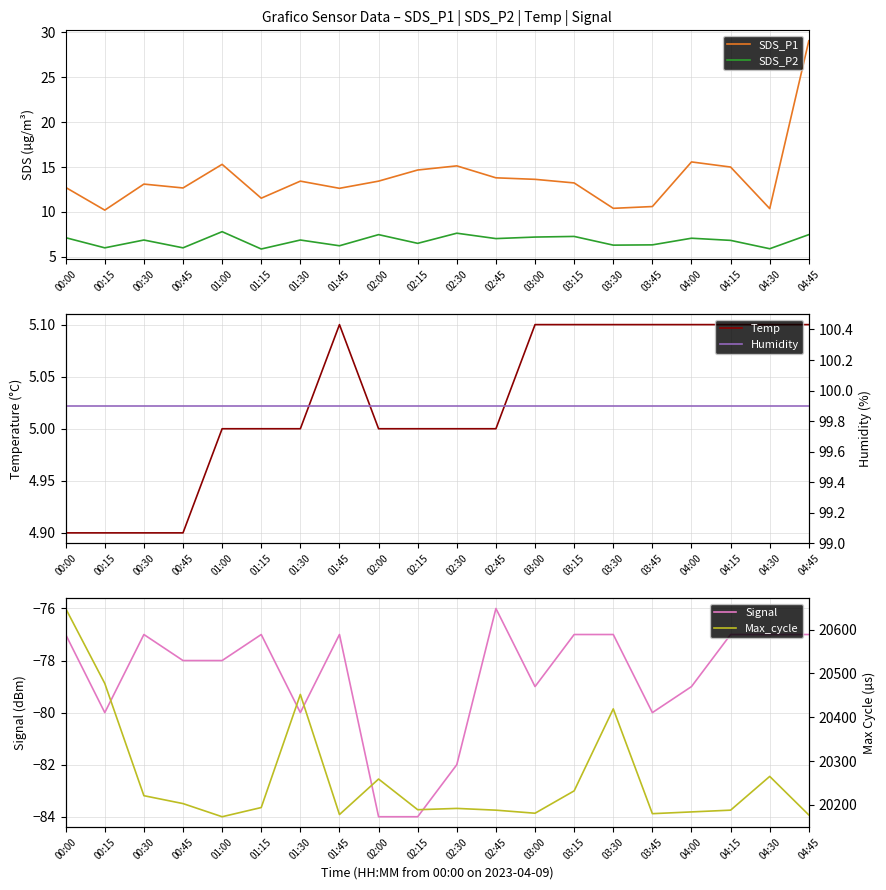

Is this an area chart (filled region under the line)?

No